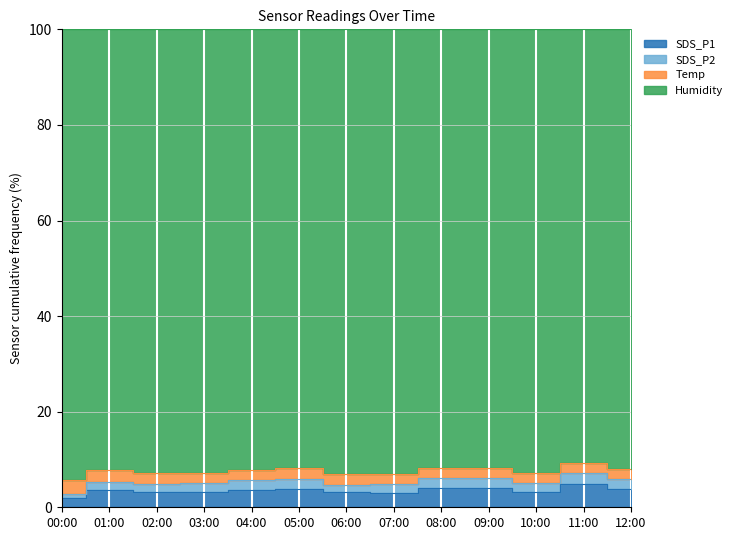

At which label is SDS_P2 closest to 4?

06:00